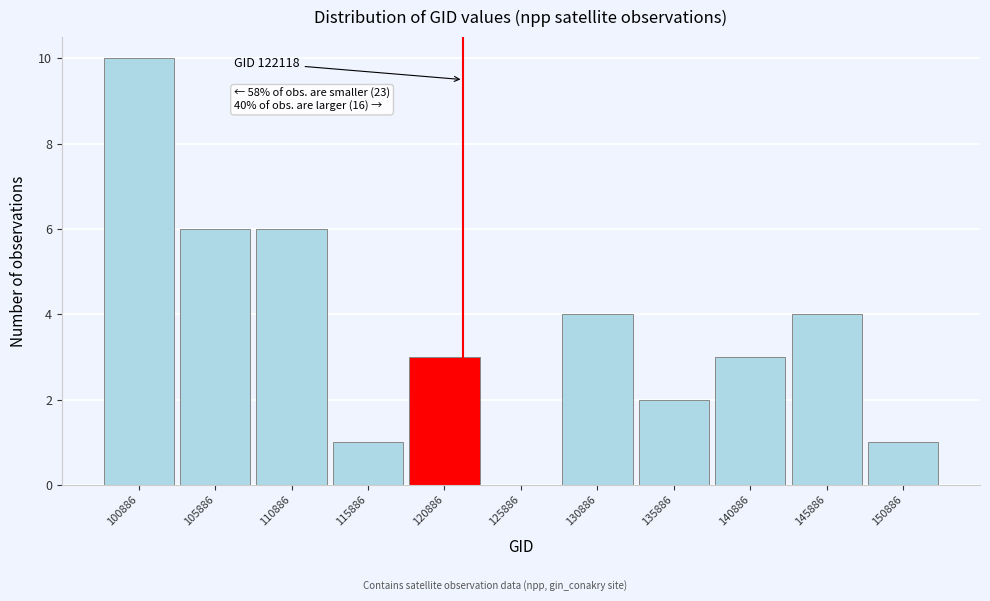

Which range on the x-axis has the tallest bar?

98500 to 103500